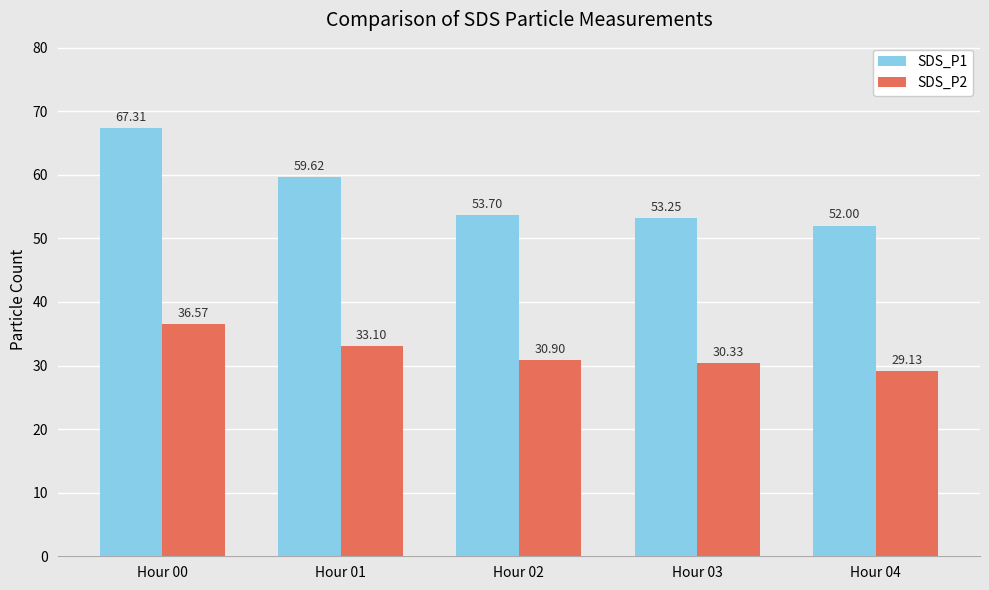

At how many categories does at least one series exceed 39?

5